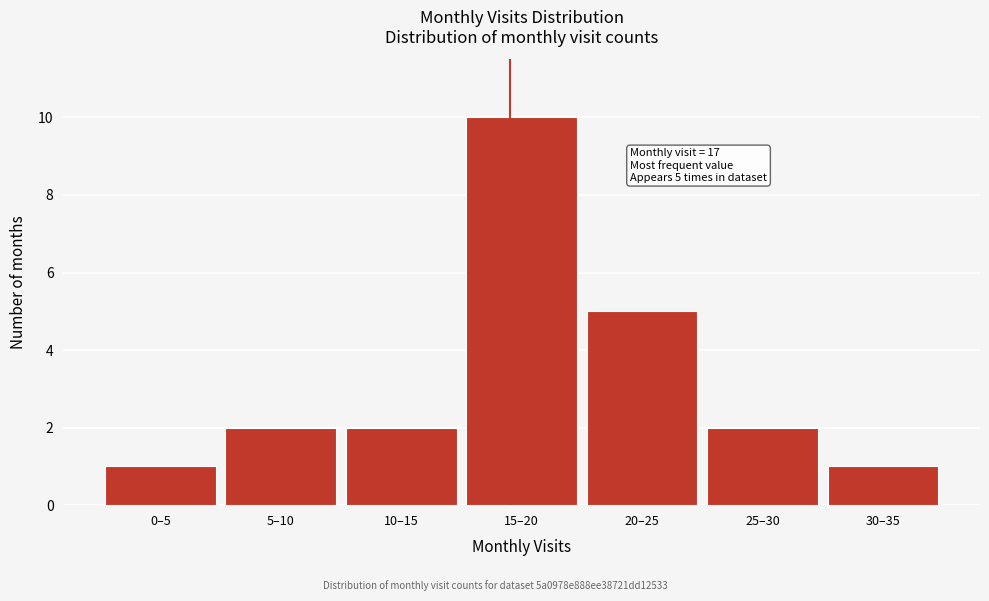

Reading right to left, list all the values displayed in this chart.

30–35=1	25–30=2	20–25=5	15–20=10	10–15=2	5–10=2	0–5=1